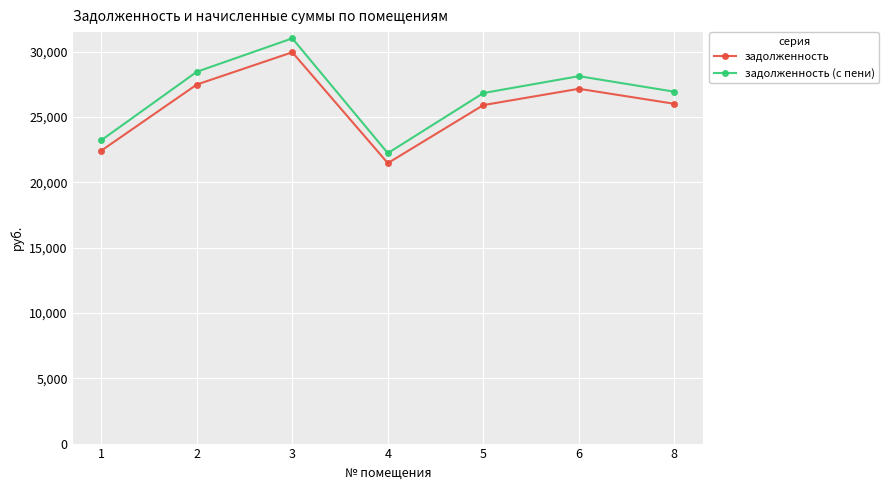

Does the chart have visible grid lines?

Yes